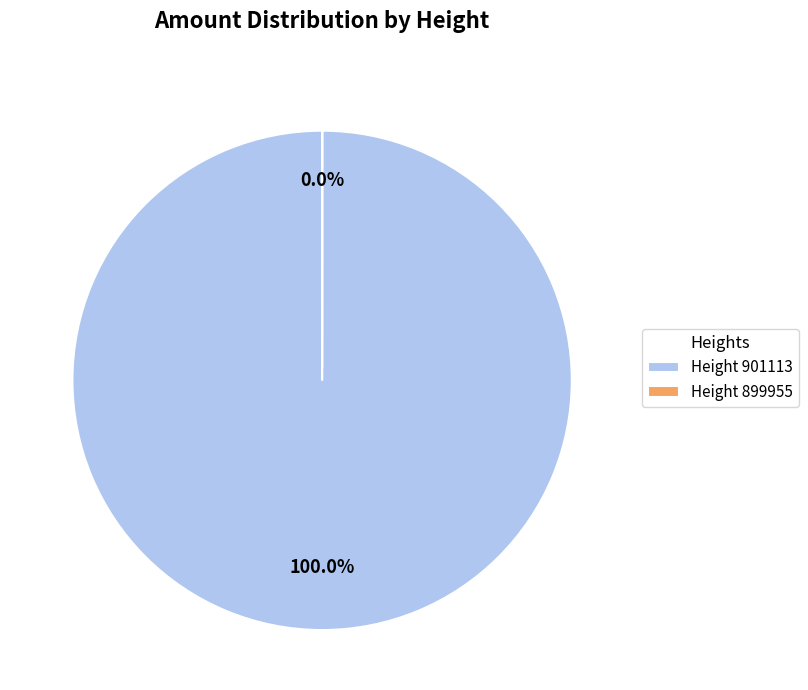

What percentage do 901113 and 899955 together represent?

100.0%